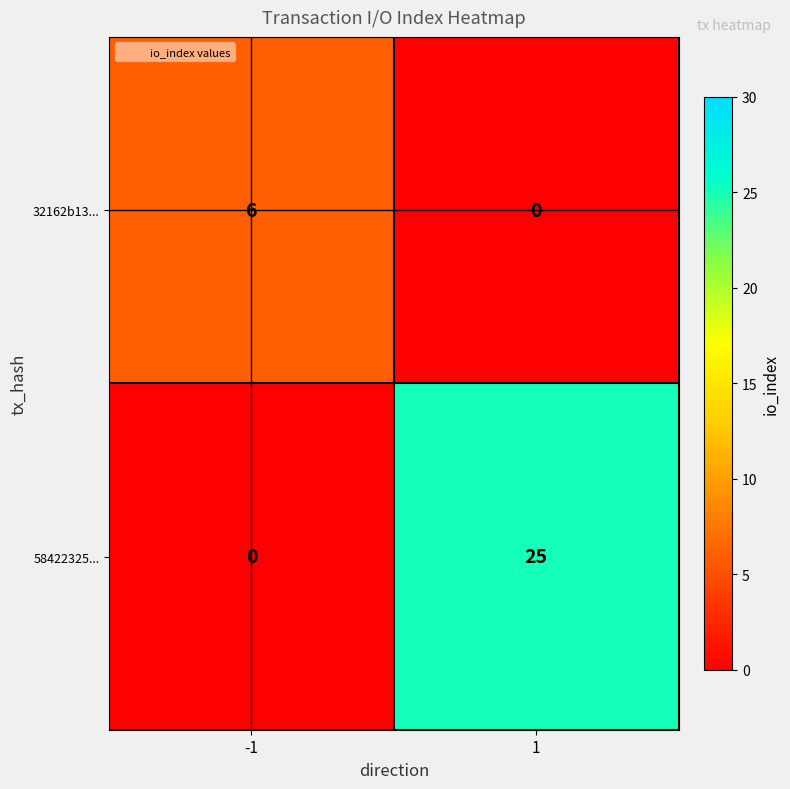

Which series has the largest total across all categories?

58422325...